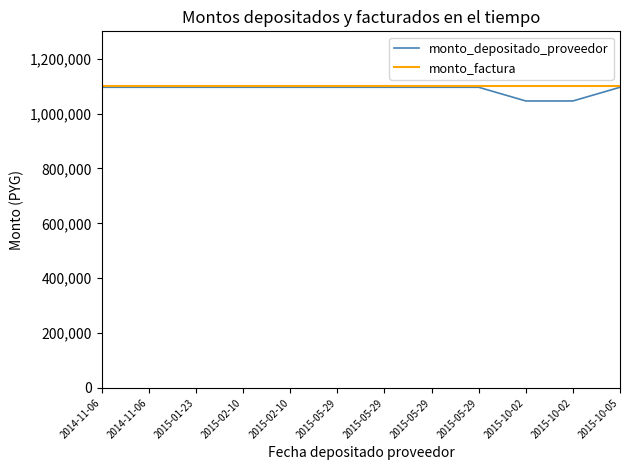

Is this an area chart (filled region under the line)?

No